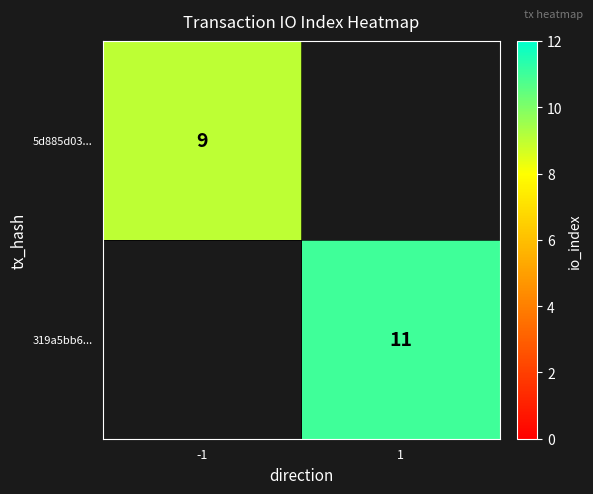

Which label corresponds to the largest value in the chart?

1